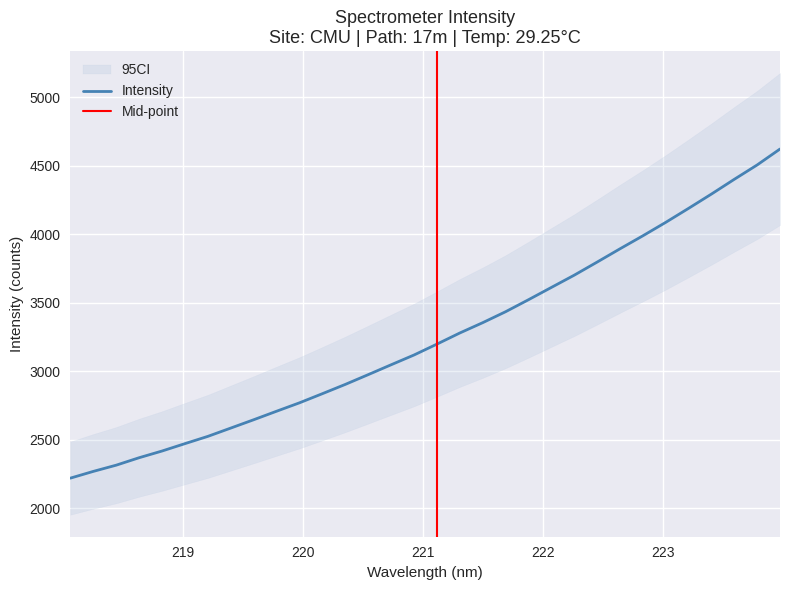

What position from the right is 222.8355?

7